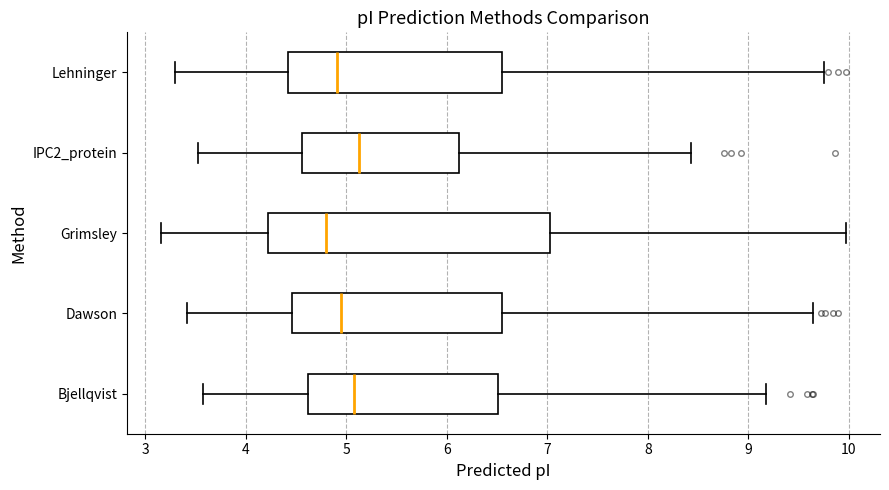

Comparing the boxes themselves (not the whiskers), which one is the widest?

Grimsley